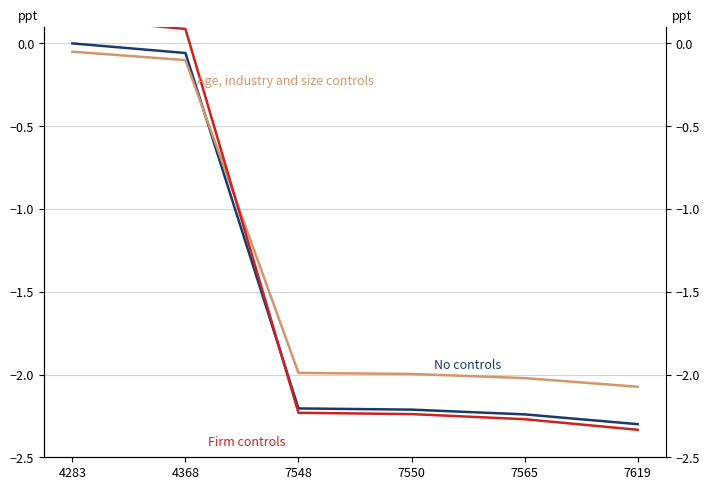

What is the maximum value shown in the chart?

0.1